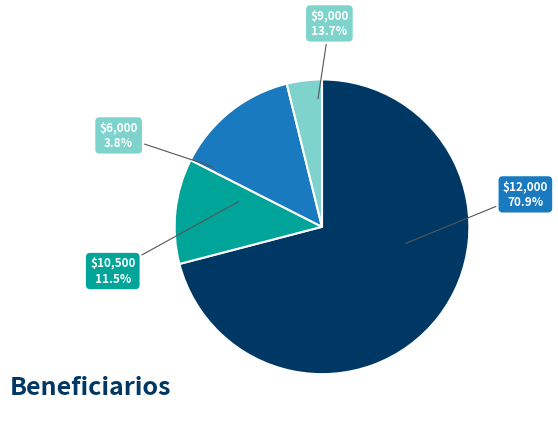

To the nearest percent, what percentage of the pie is 6000?

4%